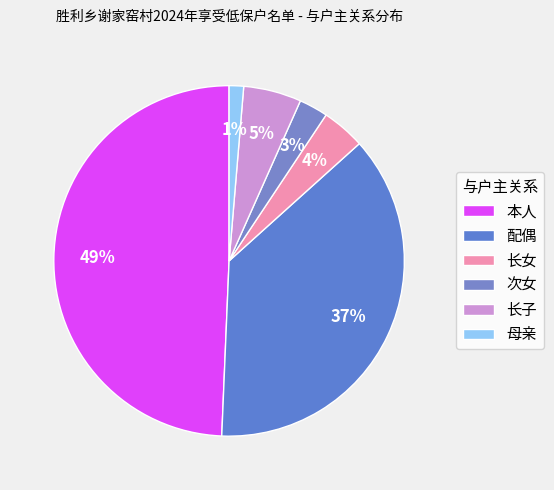

Which has a higher value, 次女 or 本人?

本人